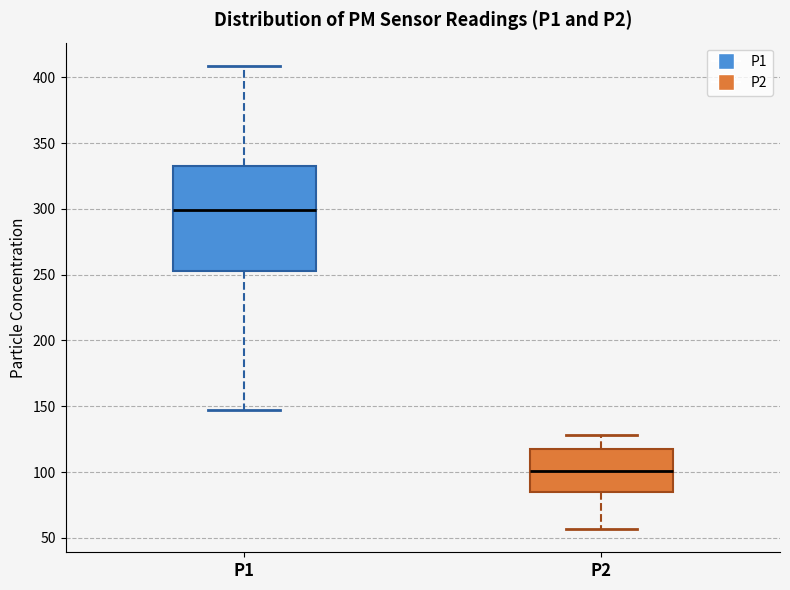

Which box's median line is the highest?

P1